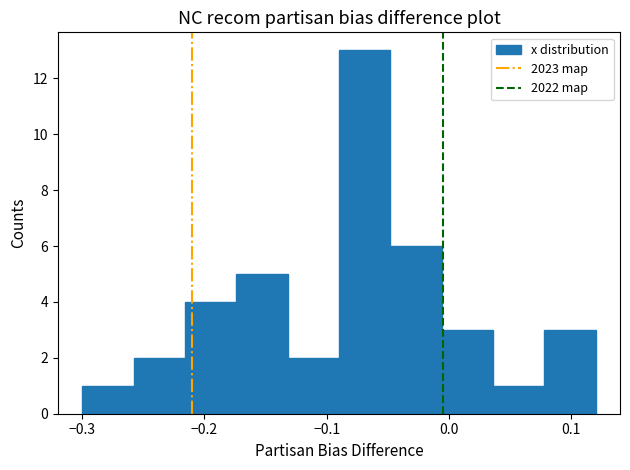

Reading left to right, list every bar in this chart as the range it spans on the x-axis followed by its height. Neither the bar edges nor the heights are printed on the chart, so give them approximately, as read against the axes.

-0.300 to -0.258: 1
-0.258 to -0.216: 2
-0.216 to -0.174: 4
-0.174 to -0.132: 5
-0.132 to -0.090: 2
-0.090 to -0.048: 13
-0.048 to -0.006: 6
-0.006 to 0.036: 3
0.036 to 0.078: 1
0.078 to 0.120: 3